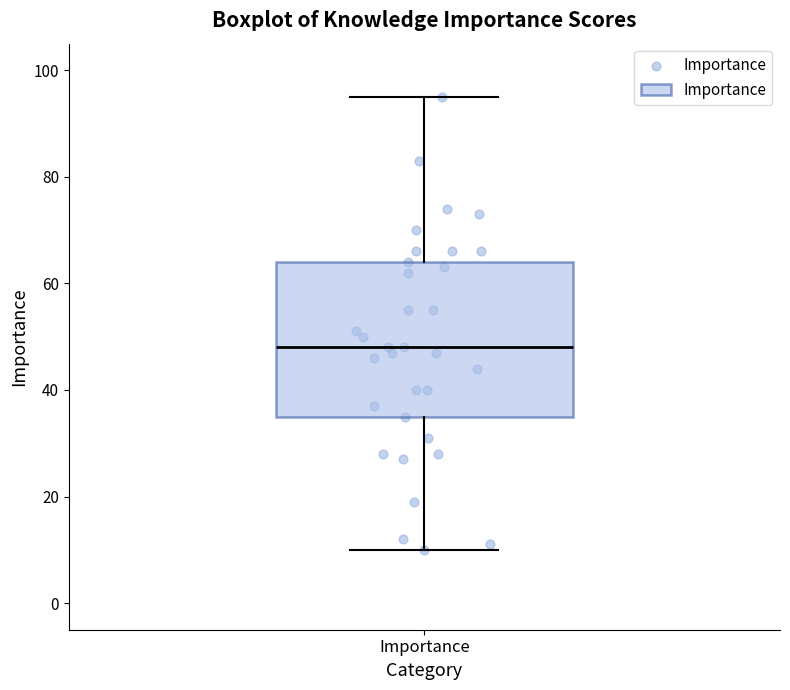

Read this box plot against the y-axis: the position of the median line, the range covered by the box, and the ends of both whiskers. The values are not printed on the chart, so give them approximately, as read against the axis.

median 48, box 36 to 64, whiskers 10 to 96